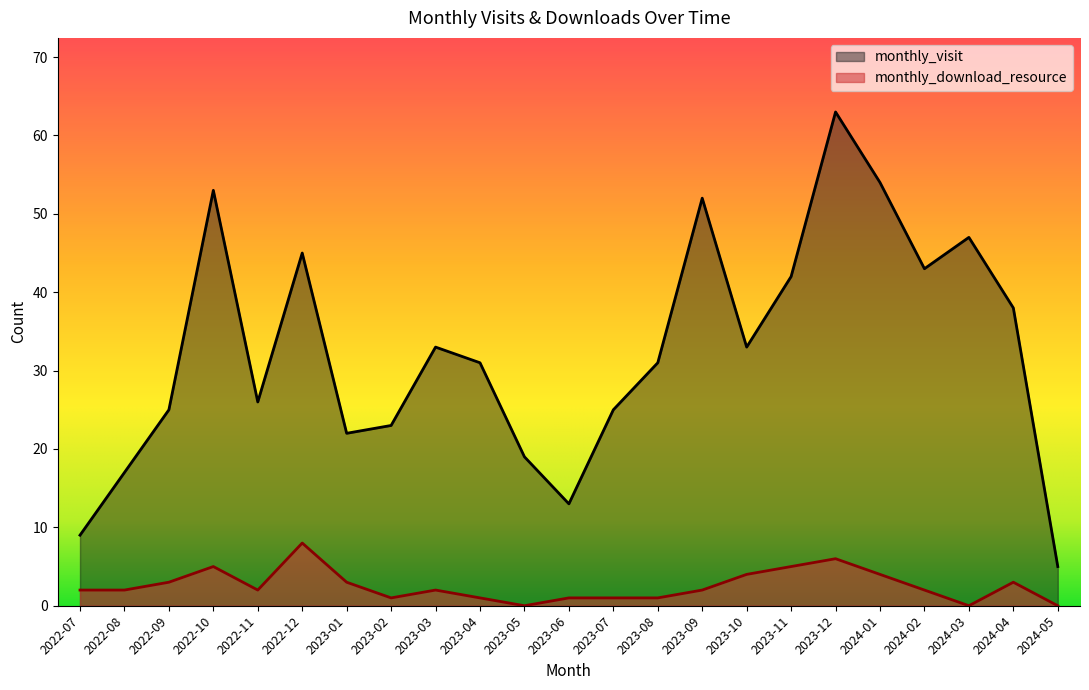

How many lines are shown in the chart?

2